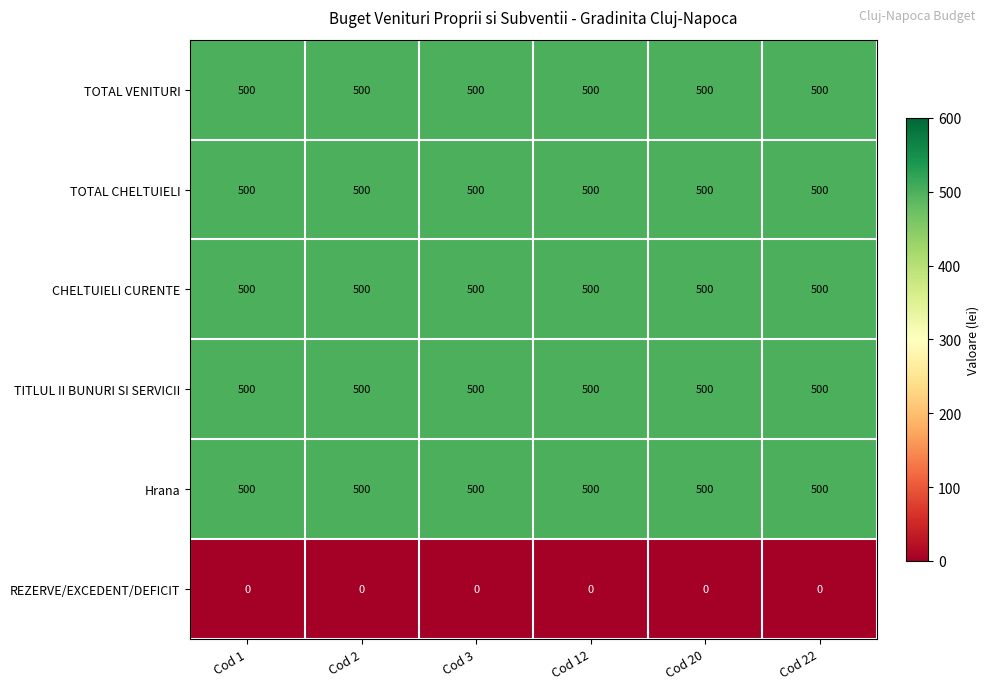

What is the minimum value for TOTAL CHELTUIELI?

500